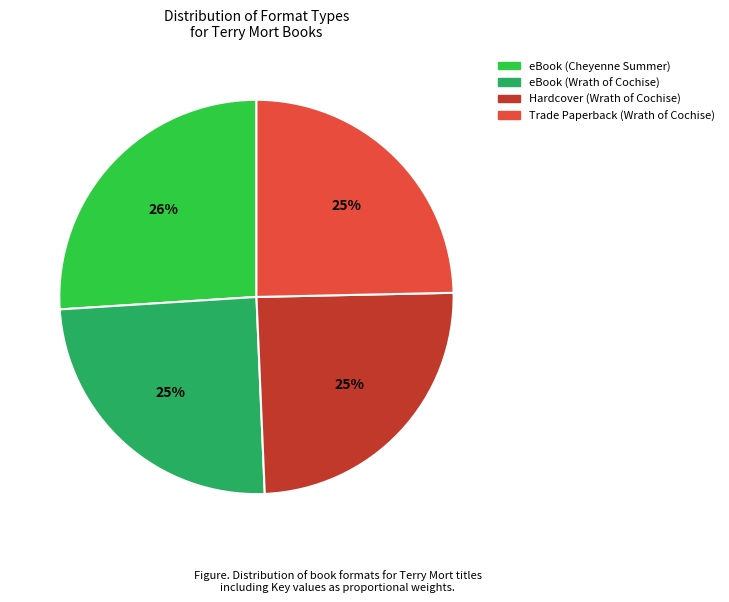

Combined, do Hardcover (Wrath of Cochise) and Trade Paperback (Wrath of Cochise) account for over 50%?

No